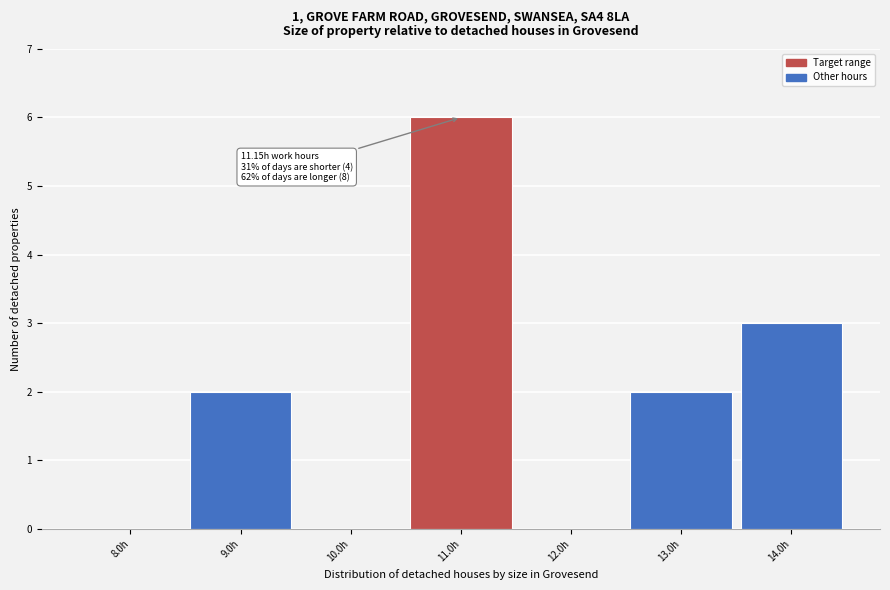

Reading left to right, what are all the values shown in this chart?

8.0h=0	9.0h=2	10.0h=0	11.0h=6	12.0h=0	13.0h=2	14.0h=3